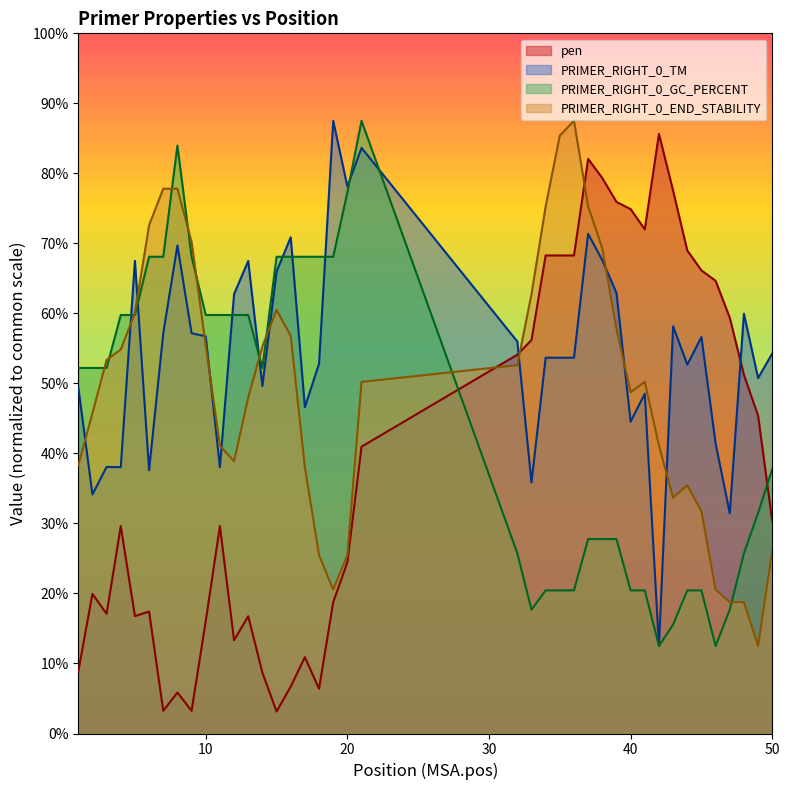

What is the total value across all series at 16?

16.2